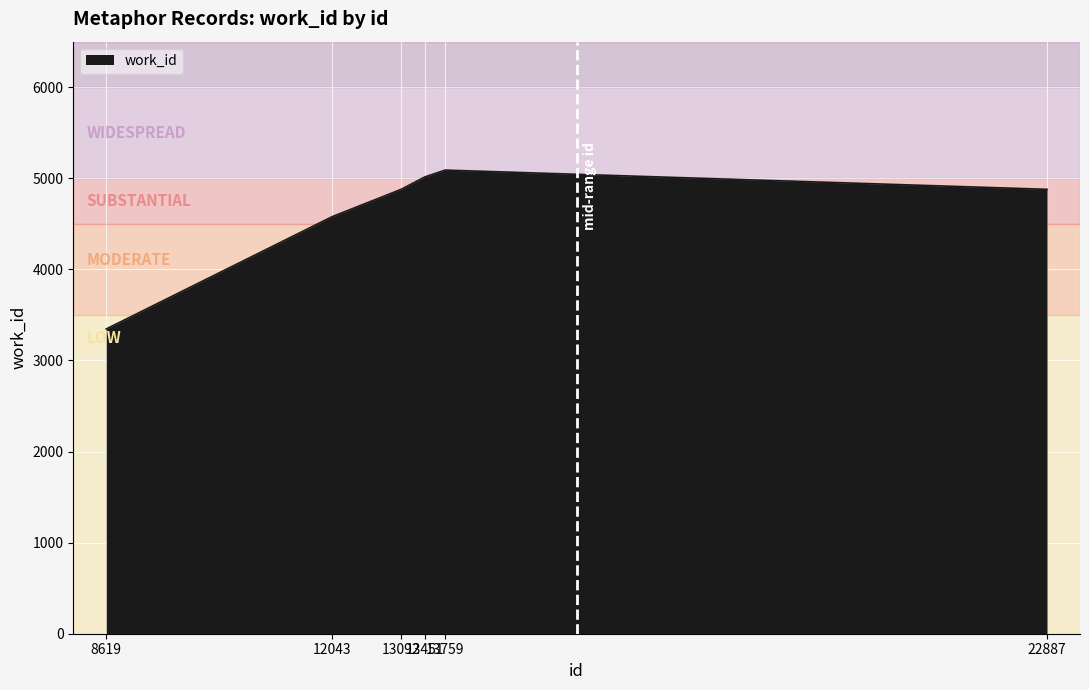

What is the greatest value displayed?

5090